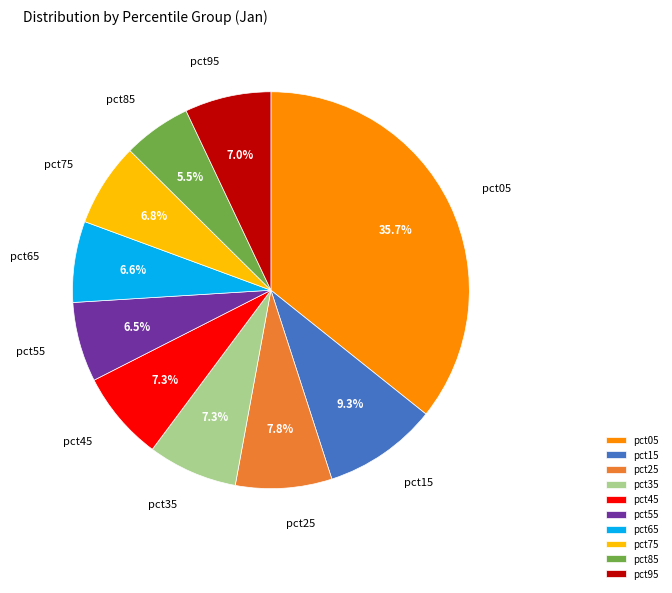

What is the largest slice in the pie chart?

pct05